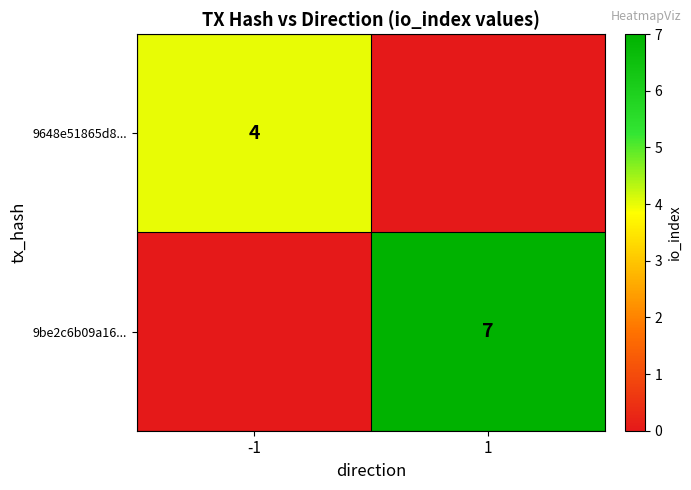

The value of 9648e51865d8... at -1 is 2. True or false?

False